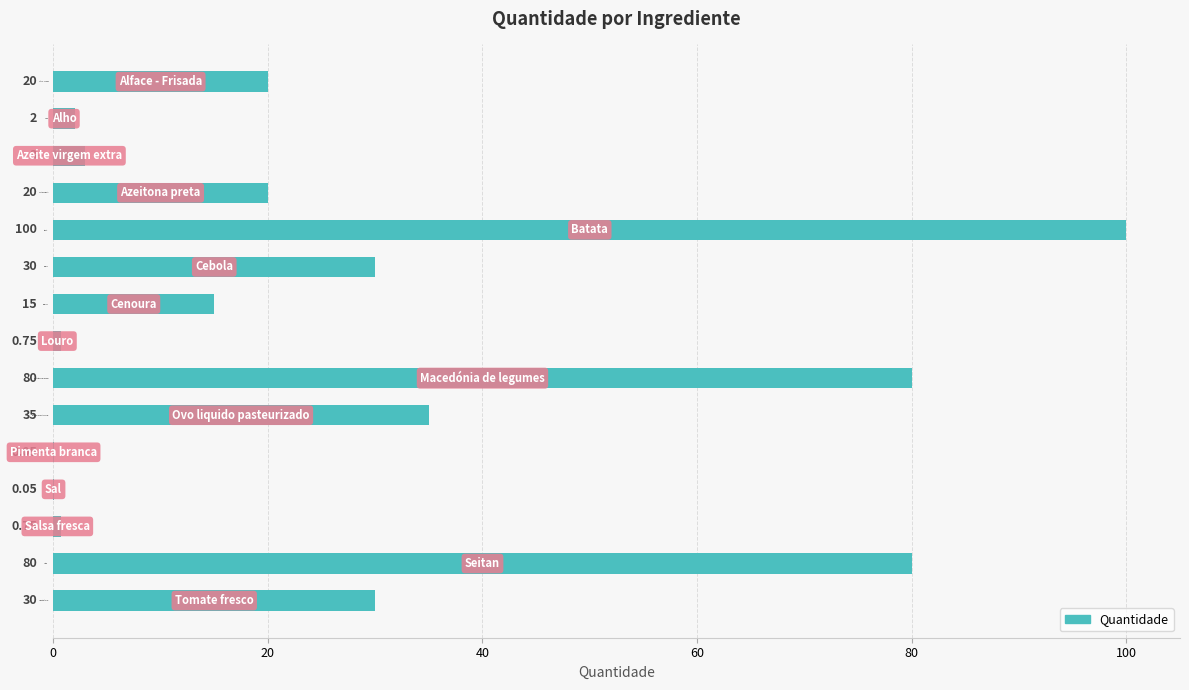

What is the change in value from Cenoura to Alho?

-13.0